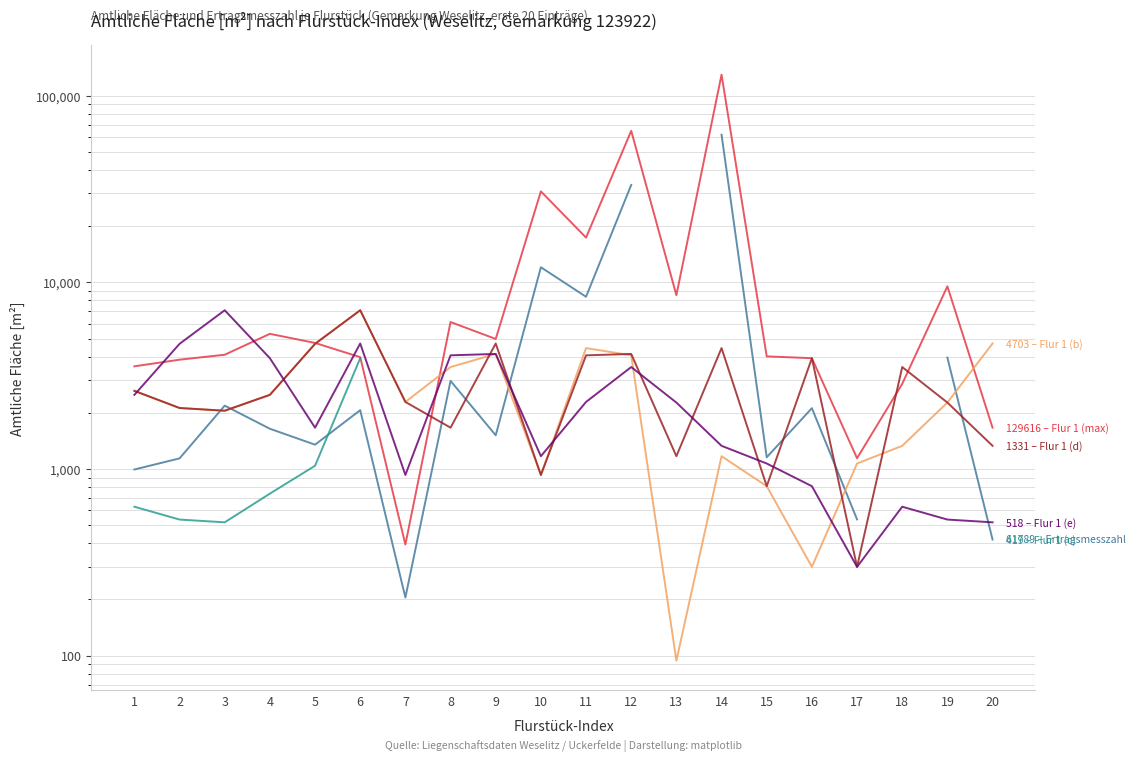

Between which two adjacent categories do 40 and 3 first intersect?

1 and 2